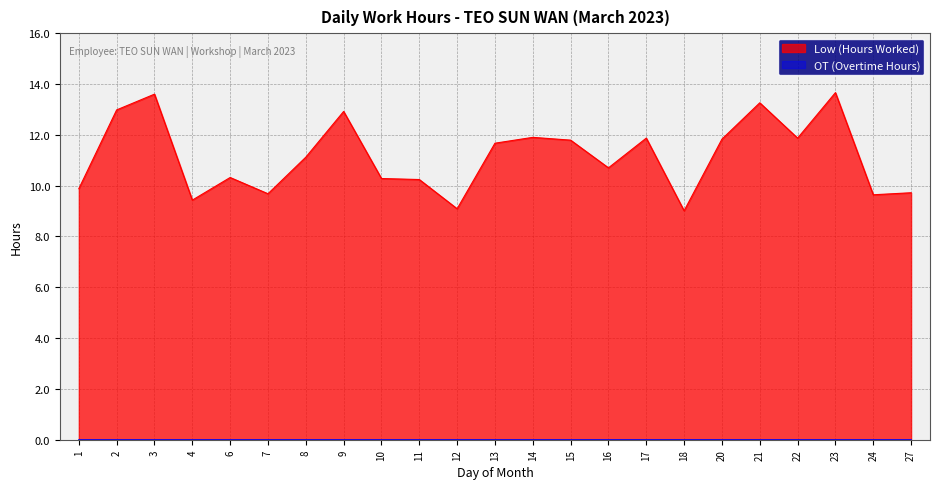

Reading left to right, list all the values displayed in this chart.

1=9.9	2=13.0	3=13.6	4=9.4	6=10.3	7=9.7	8=11.1	9=12.9	10=10.3	11=10.2	12=9.1	13=11.7	14=11.9	15=11.8	16=10.7	17=11.9	18=9.0	20=11.8	21=13.3	22=11.9	23=13.7	24=9.6	27=9.7